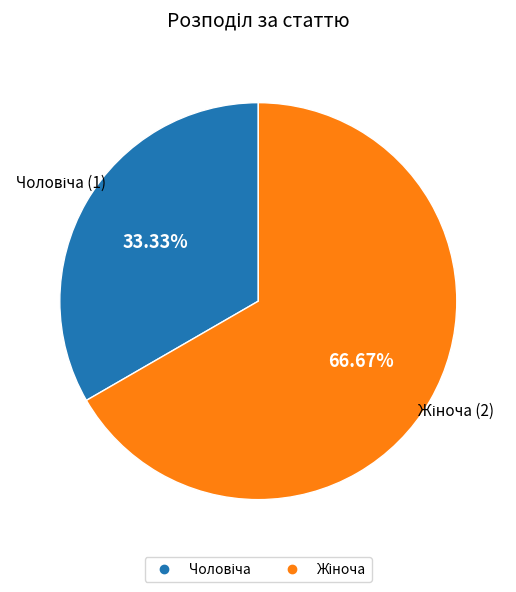

Is there any slice that represents more than half of the pie?

Yes